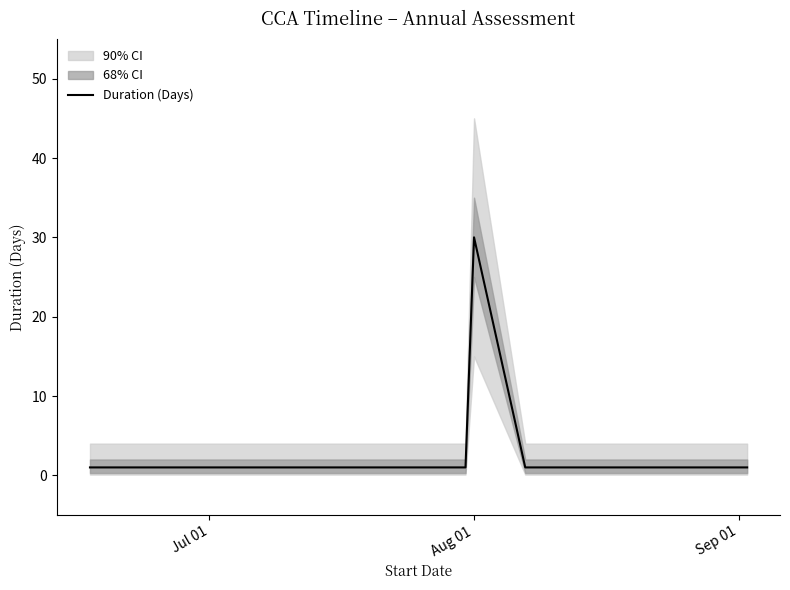

What is the maximum value for Duration (Days)?

30